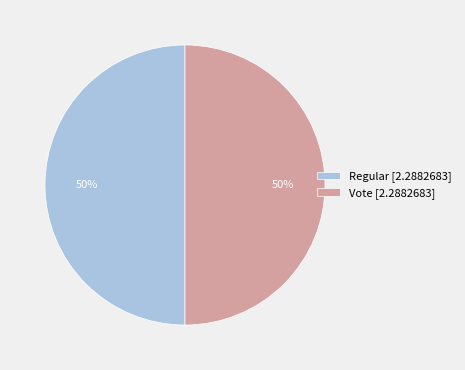

To the nearest percent, what is the average slice percentage?

50%